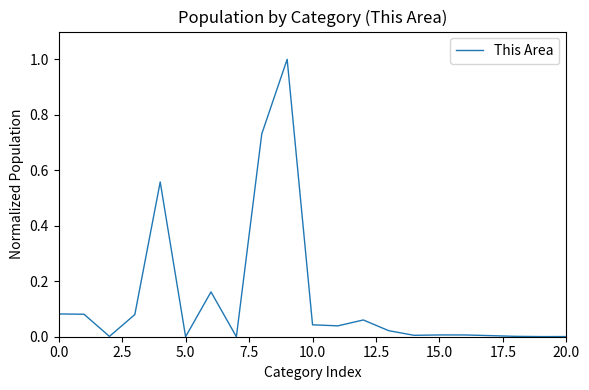

Is this an area chart (filled region under the line)?

No